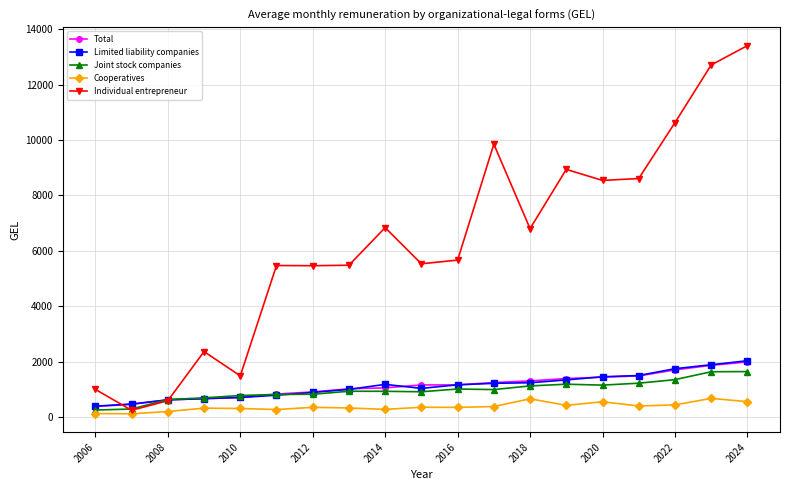

How many categories are shown in the chart?

19